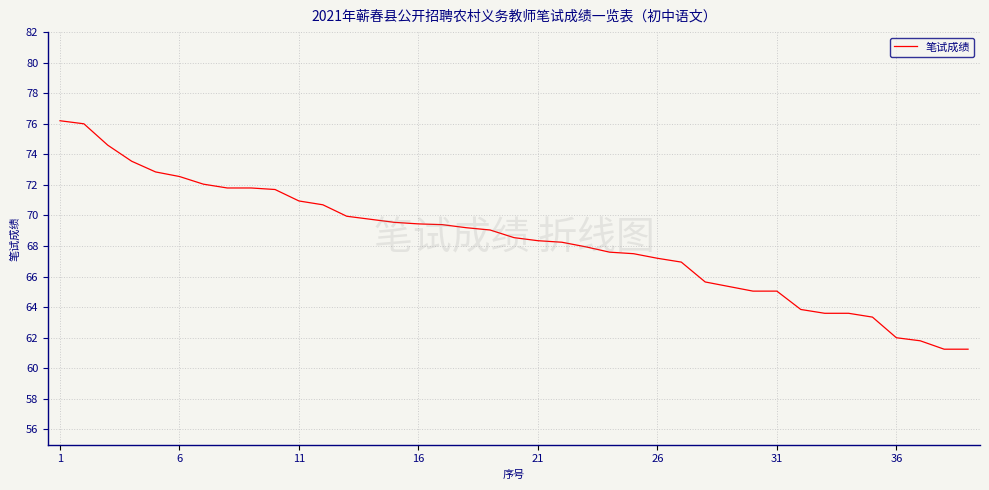

What is the greatest value displayed?

76.2